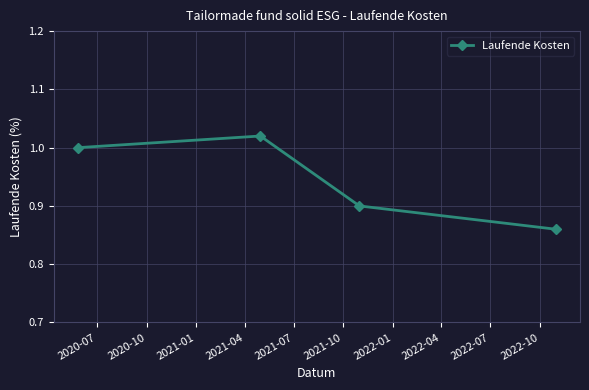

How many interior local peaks (higher than both neighbors) does the data have?

1